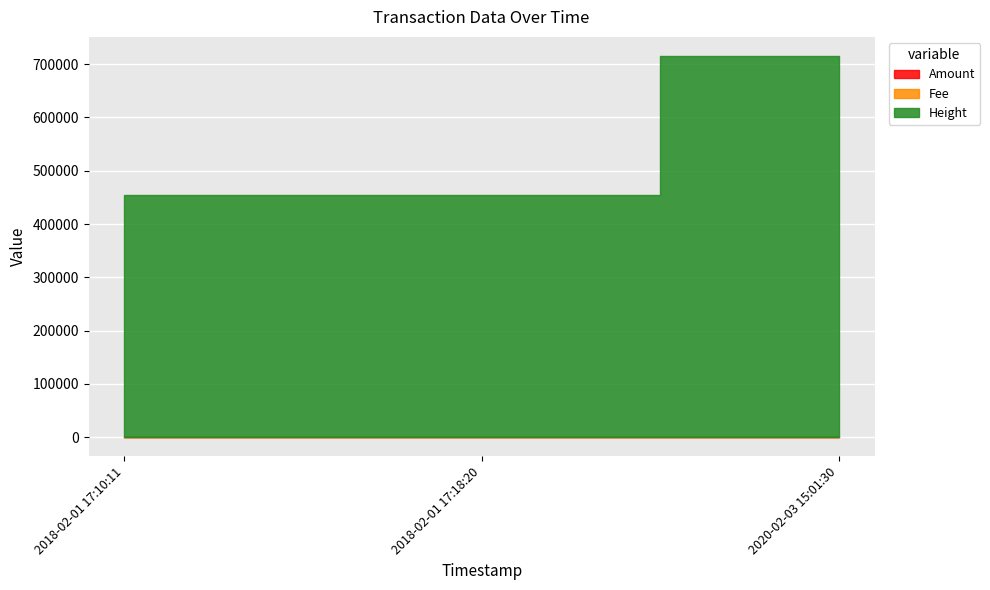

What is the sum of the Fee values at 2020-02-03 15:01:30 and 2018-02-01 17:10:11?

1.1